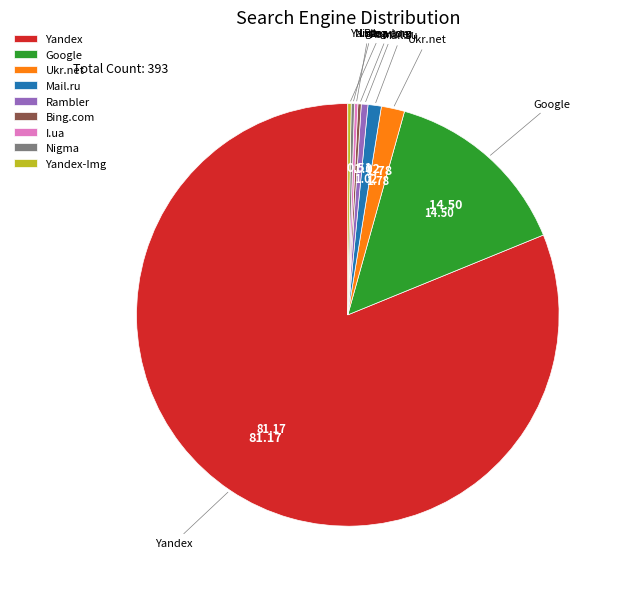

What is the largest slice in the pie chart?

Yandex